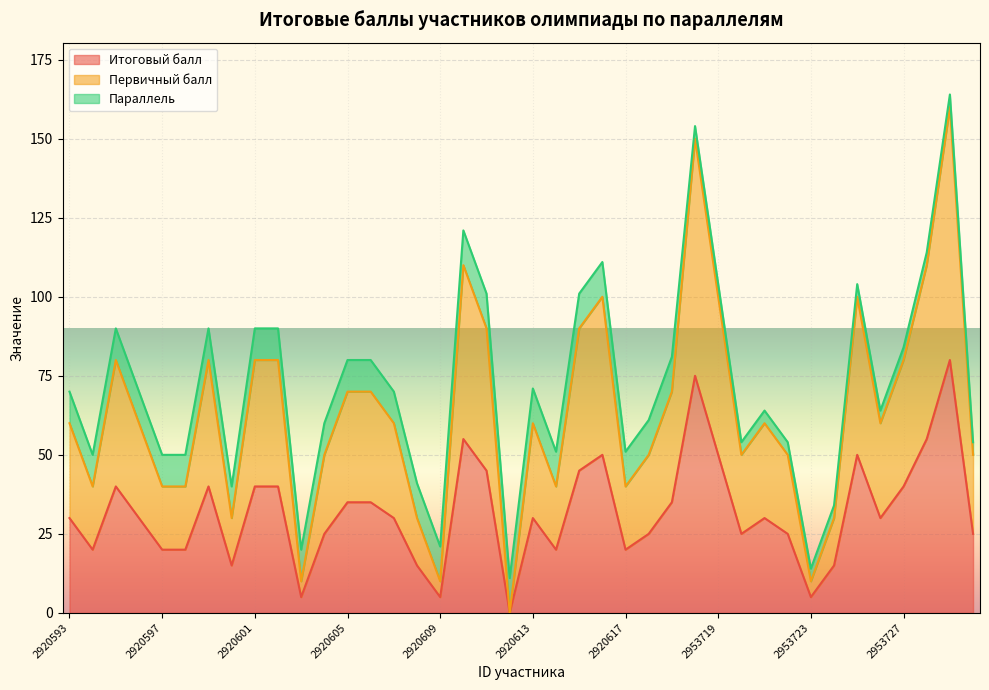

Which series changed the most between 2920593 and 2920615?

Первичный балл